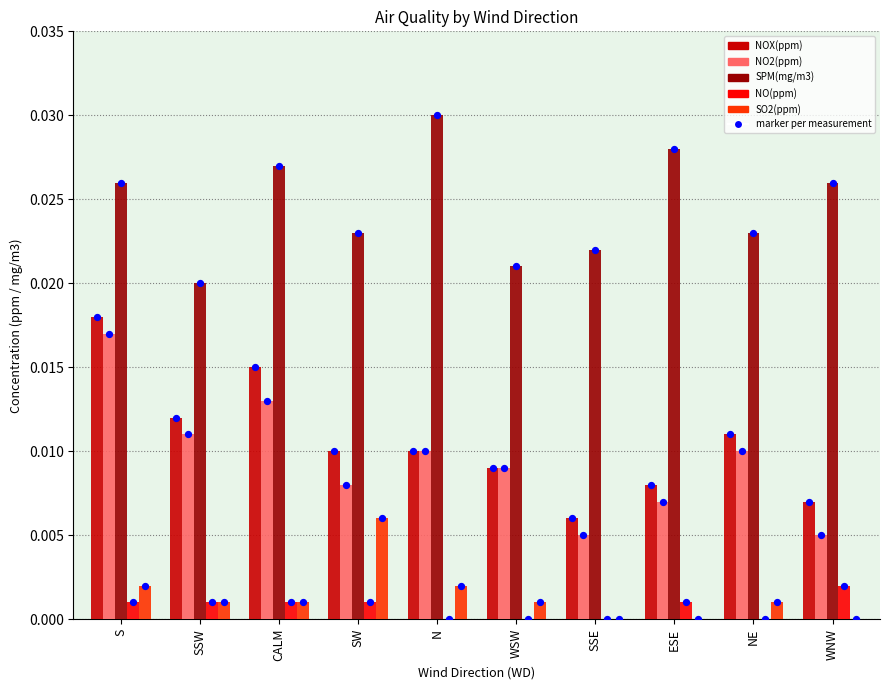

Which series reaches the maximum Y coordinate?

SPM(mg/m3)